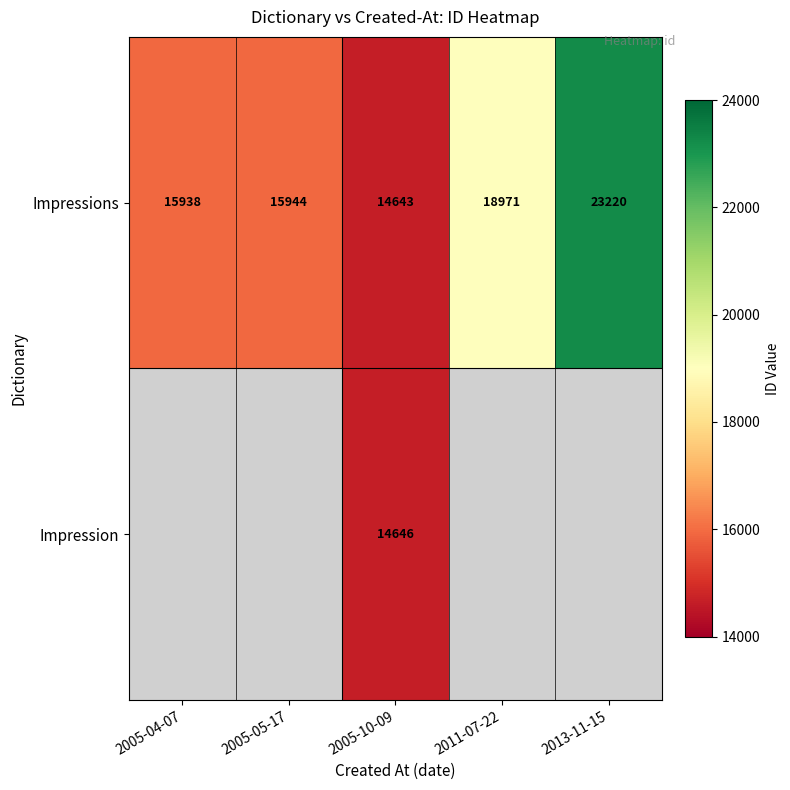

The value of Impression at 2005-10-09 is 14646. True or false?

True